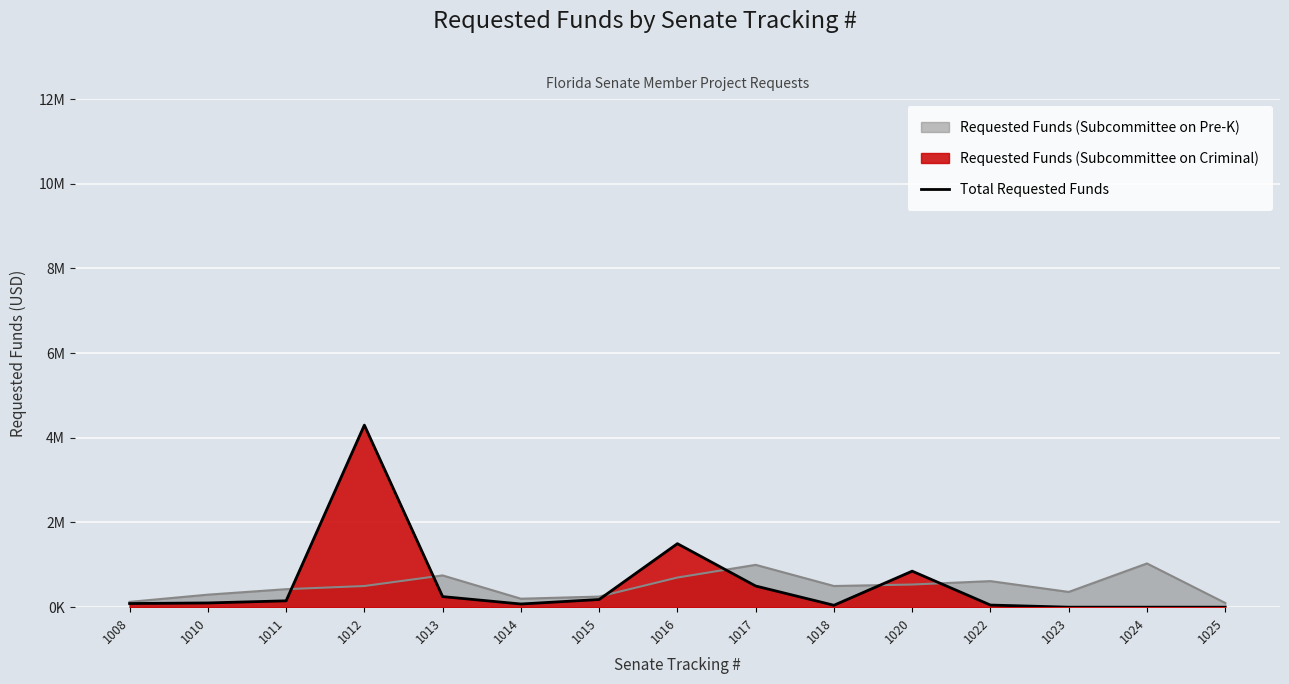

True or false: the data has more than 2 interior local peaks.

True